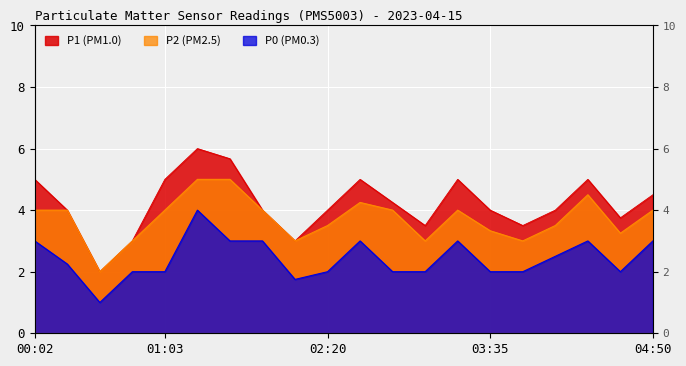

Reading right to left, transcribe all the data shown in this chart.

P1: 4.5	3.8	5.0	4.0	3.5	4.0	5.0	3.5	4.2	5.0	4.0	3.0	4.0	5.7	6.0	5.0	3.0	2.0	4.0	5.0
P2: 4.0	3.2	4.5	3.5	3.0	3.3	4.0	3.0	4.0	4.2	3.5	3.0	4.0	5.0	5.0	4.0	3.0	2.0	4.0	4.0
P0: 3.0	2.0	3.0	2.5	2.0	2.0	3.0	2.0	2.0	3.0	2.0	1.8	3.0	3.0	4.0	2.0	2.0	1.0	2.2	3.0